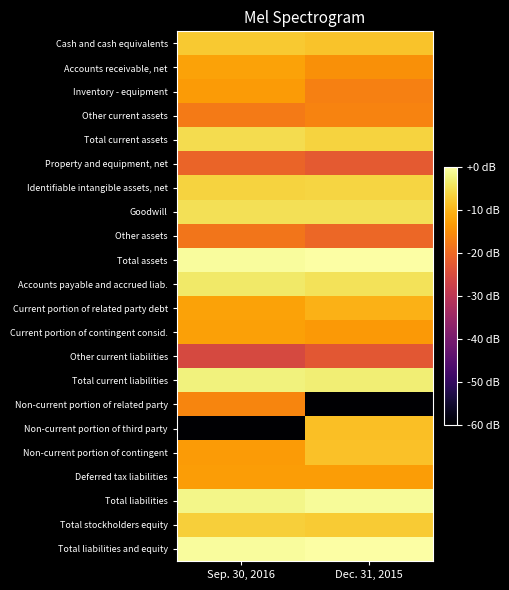

Which series has the widest spread of values?

Non-current portion of third party